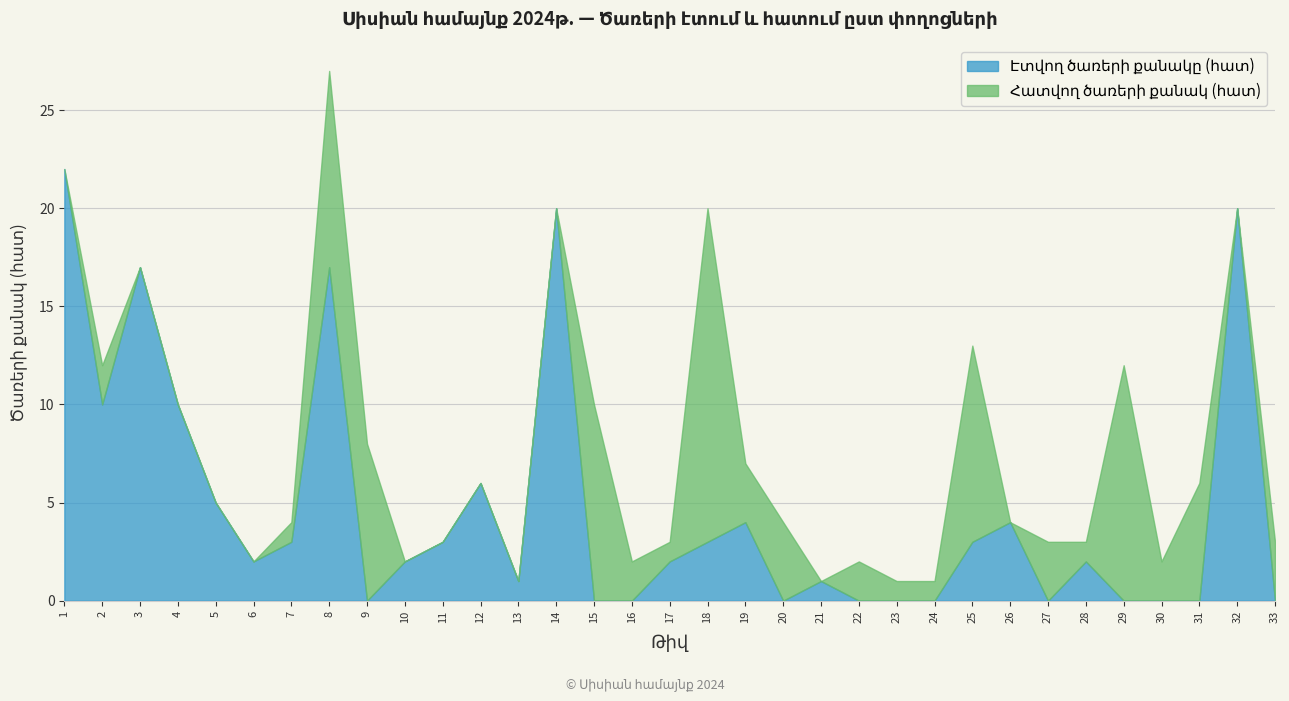

The value of Հատվող ծառերի քանակ (հատ) at 27 is 2. True or false?

False